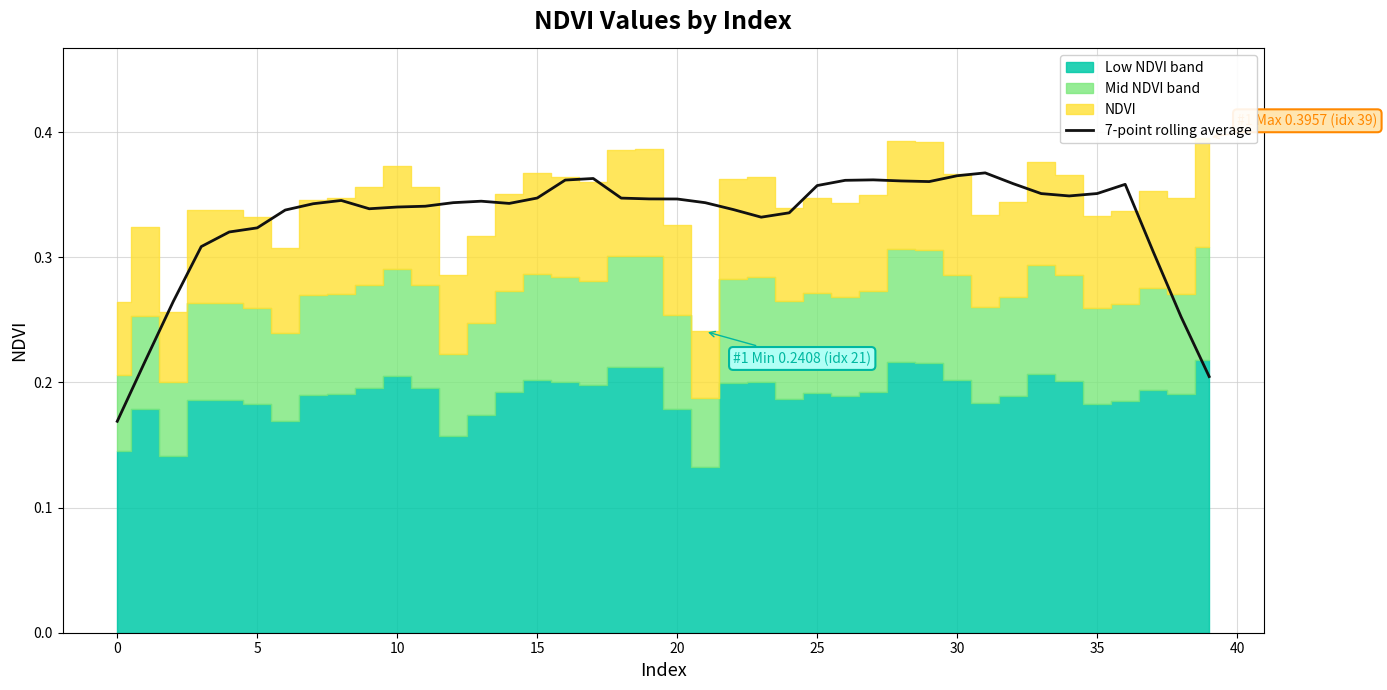

How many values are between 0 and 1?

40